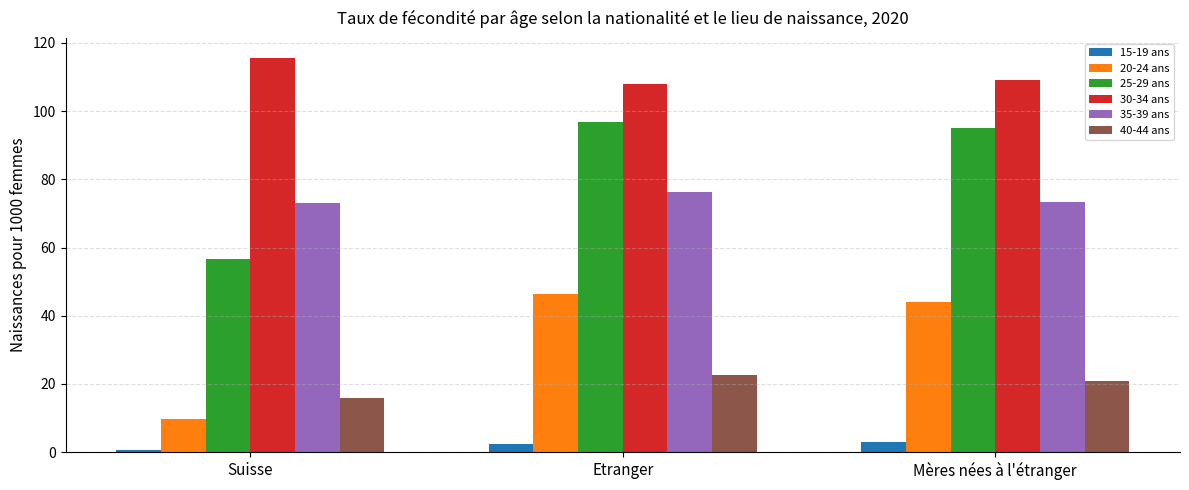

What are all the series names shown in the legend?

15-19 ans, 20-24 ans, 25-29 ans, 30-34 ans, 35-39 ans, 40-44 ans